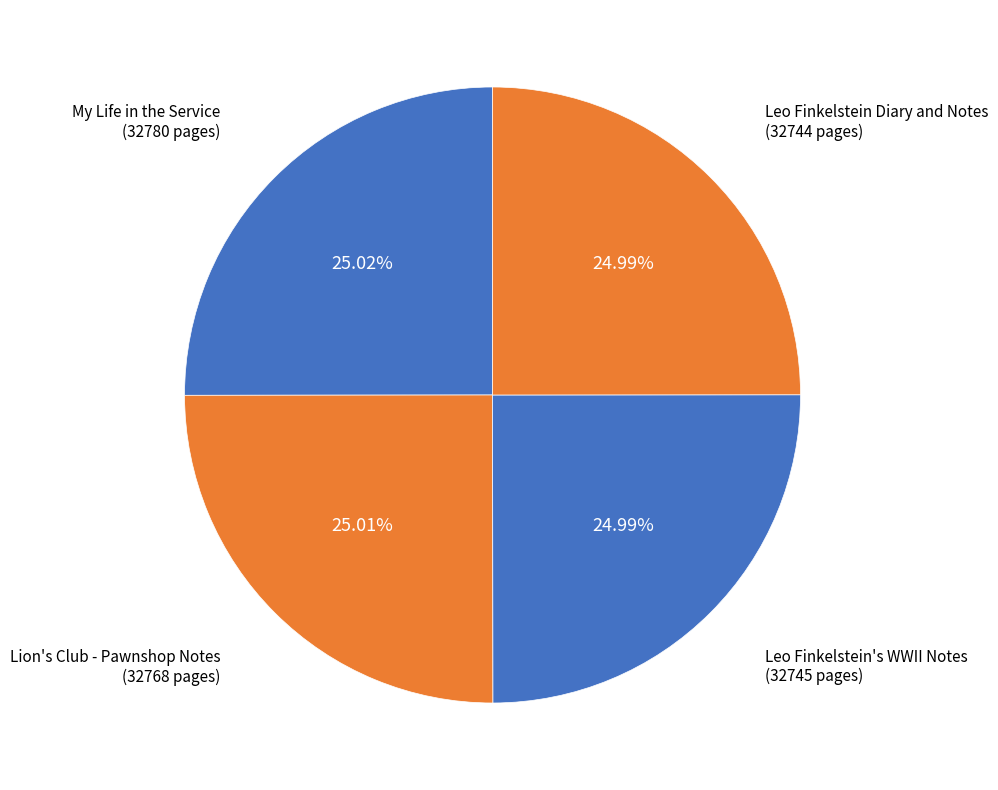

Does Leo Finkelstein's WWII Notes account for over 50% of the chart?

No